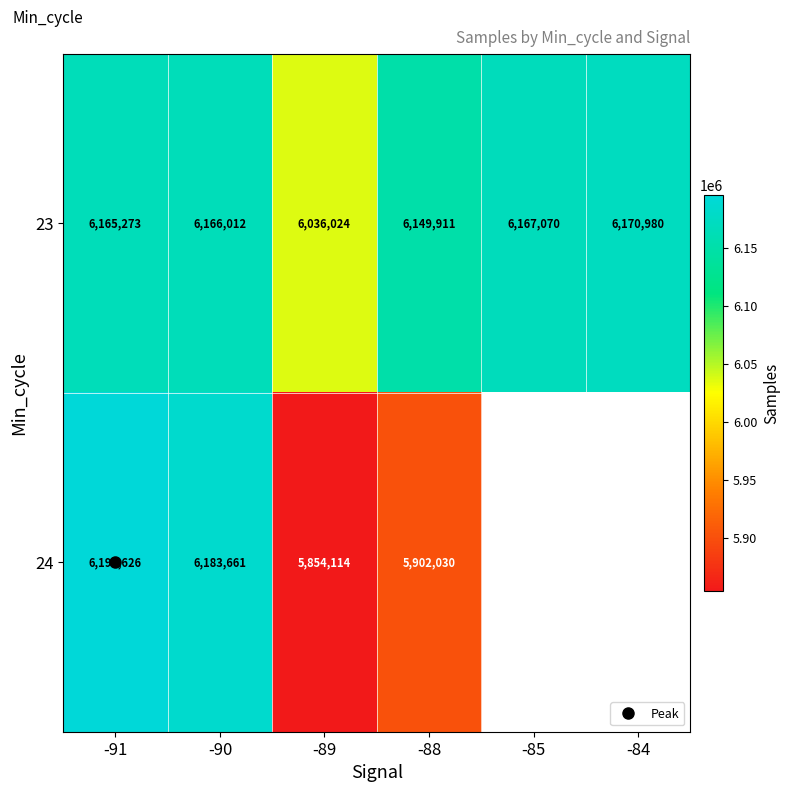

At -90, list the series in order from smallest to largest.

23, 24